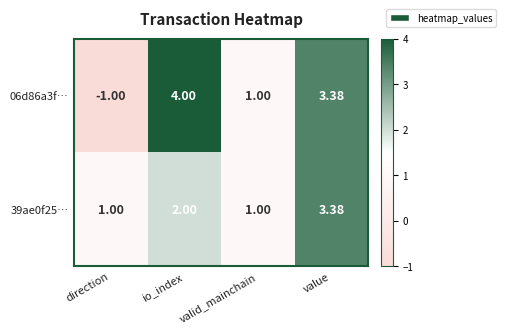

At which label is 06d86a3f… closest to 1?

valid_mainchain